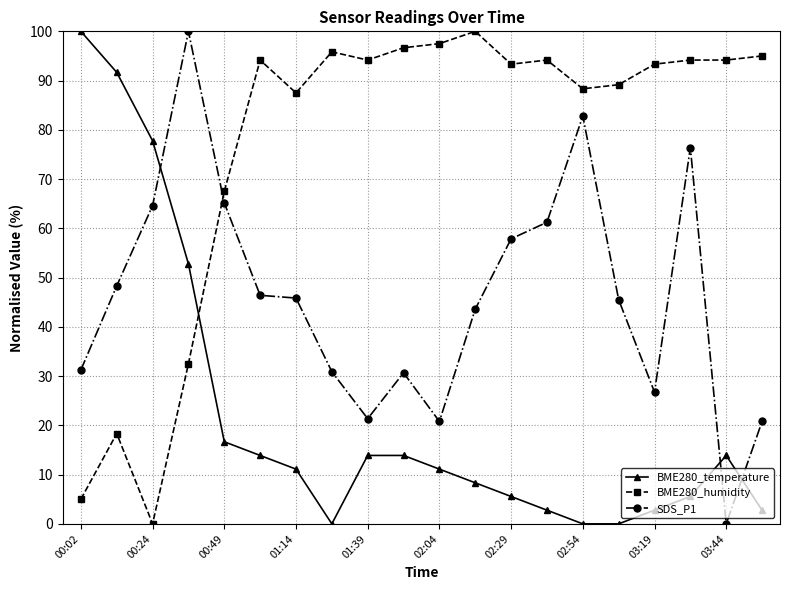

How many lines are shown in the chart?

3